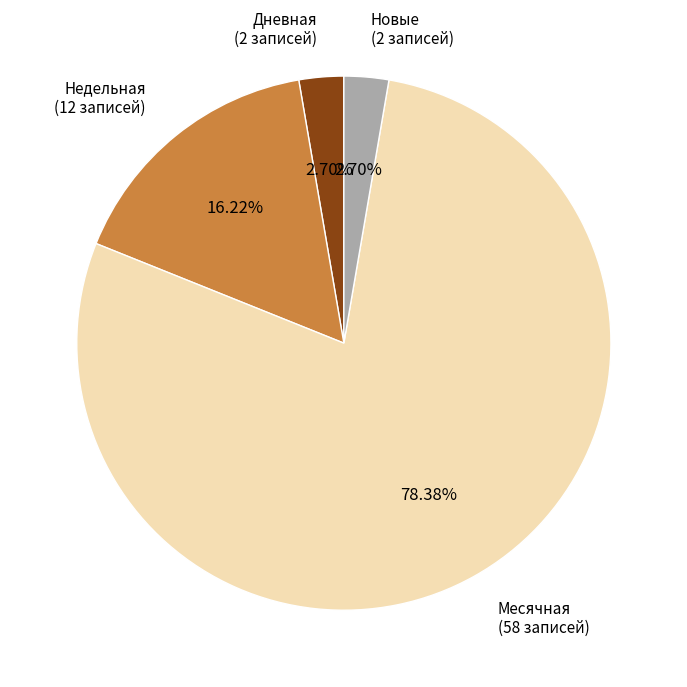

What is the largest slice in the pie chart?

Месячная